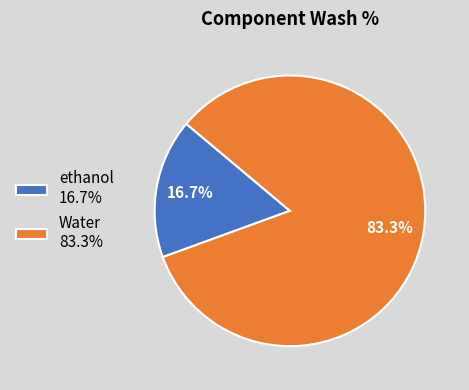

Which has a higher value, ethanol 16.7% or Water 83.3%?

Water 83.3%